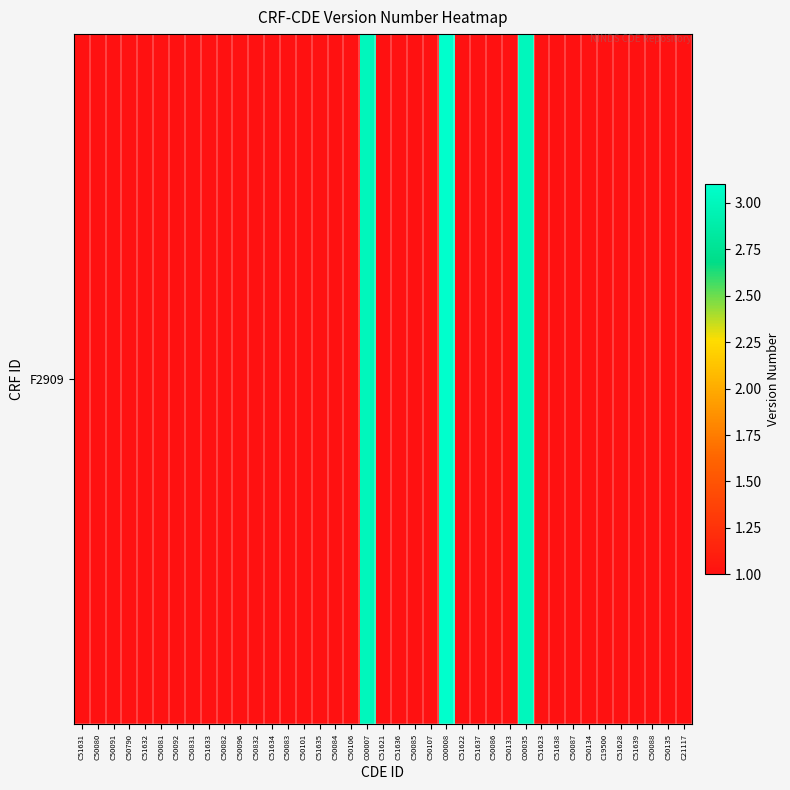

Approximately how many times larger is the value at C50088 compared to C50134?

1.0